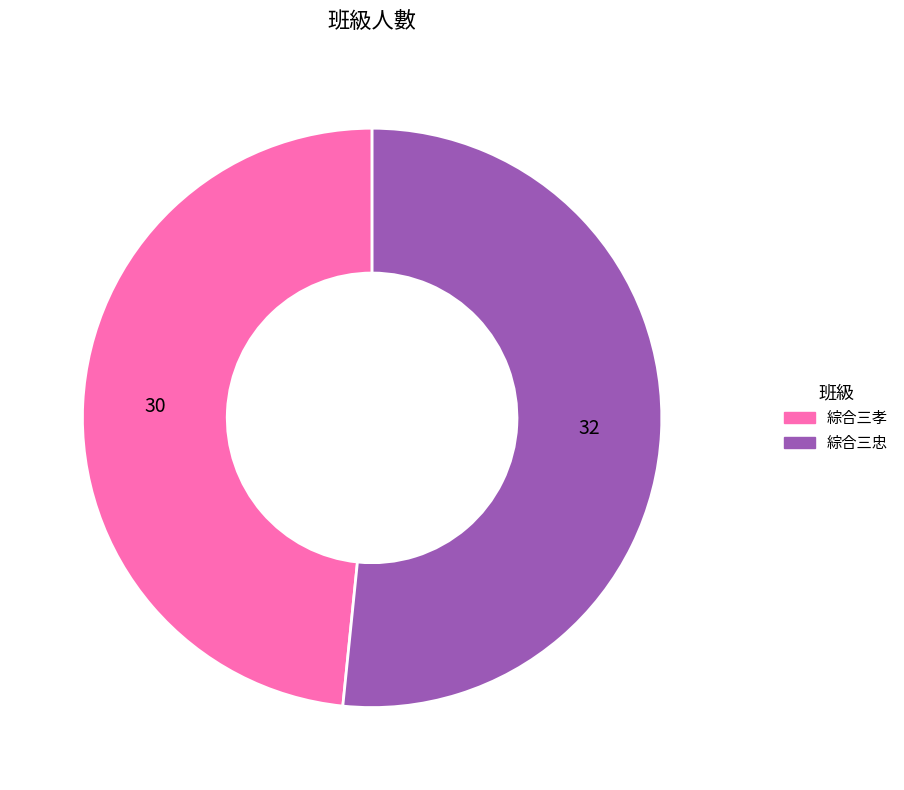

Which slice is the largest?

綜合三忠